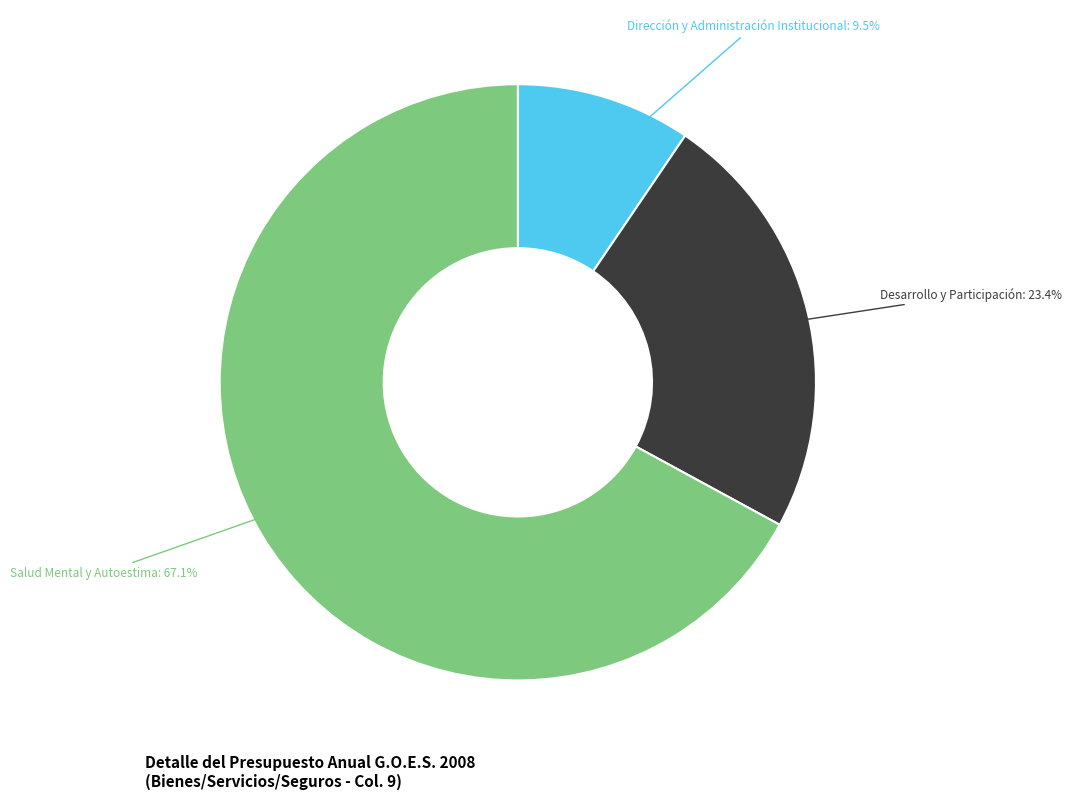

Is there a majority slice in this chart?

Yes